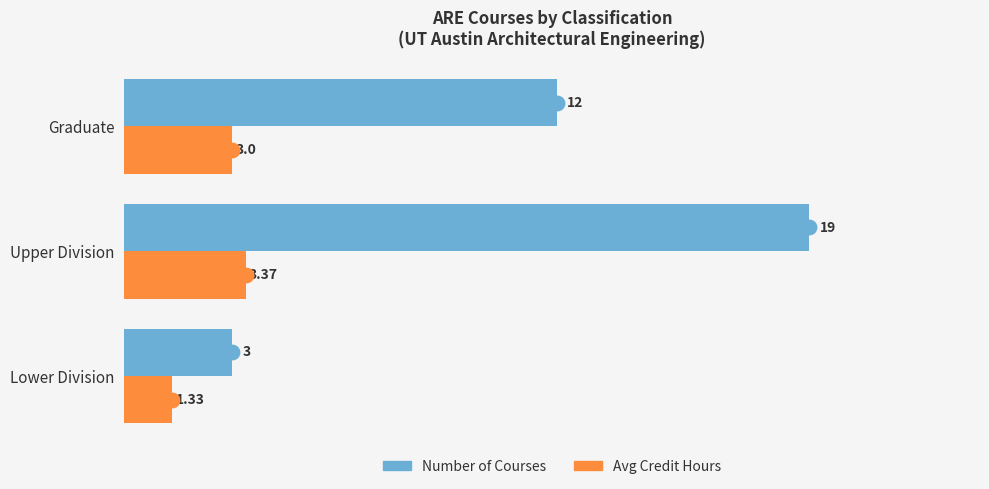

Which category has the lowest value in the Avg Credit Hours series?

Lower Division